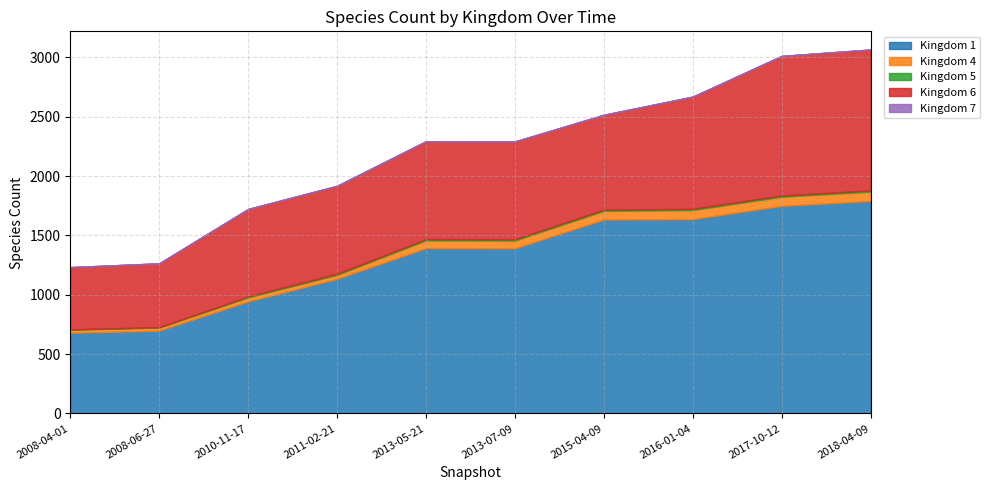

What is the difference between the 5 values at 2013-05-21 and 2011-02-21?

1